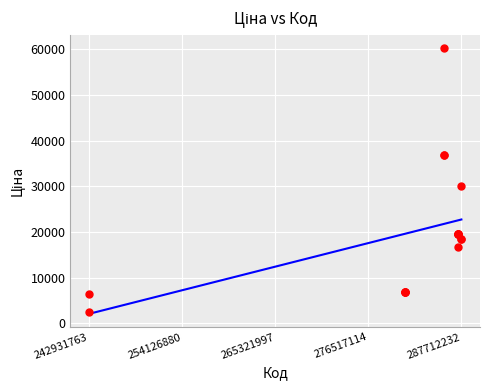

What Y value in the scatter plot is closest to 31390?

30102.8